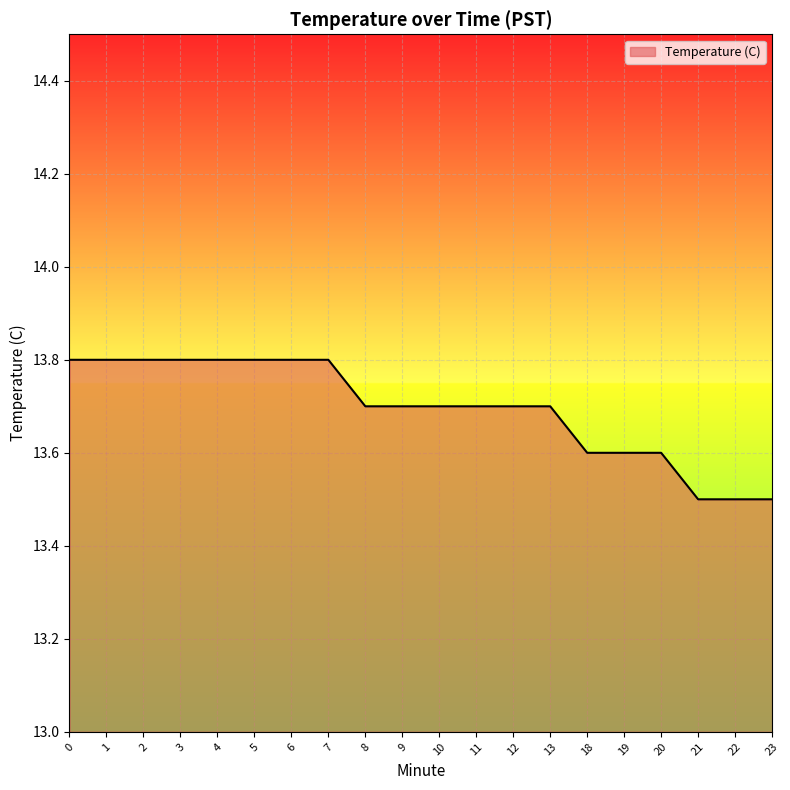

Is it true that the value at 5 is 21.2?

False